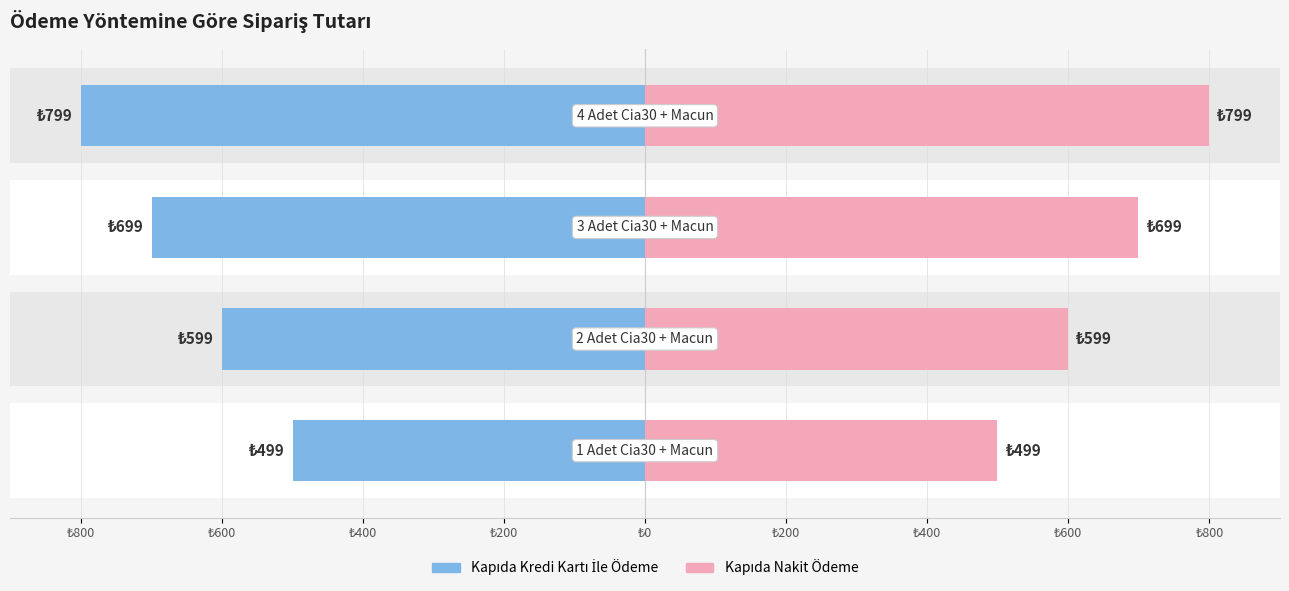

How many Kapıda Nakit Ödeme values are between 599 and 799?

3